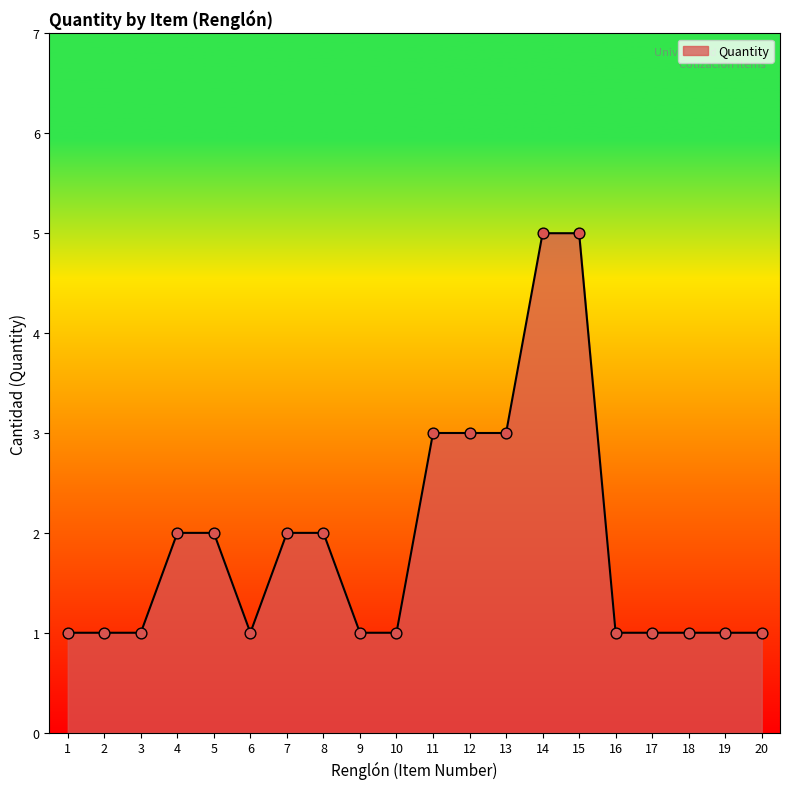

Which has a higher value, 5 or 17?

5